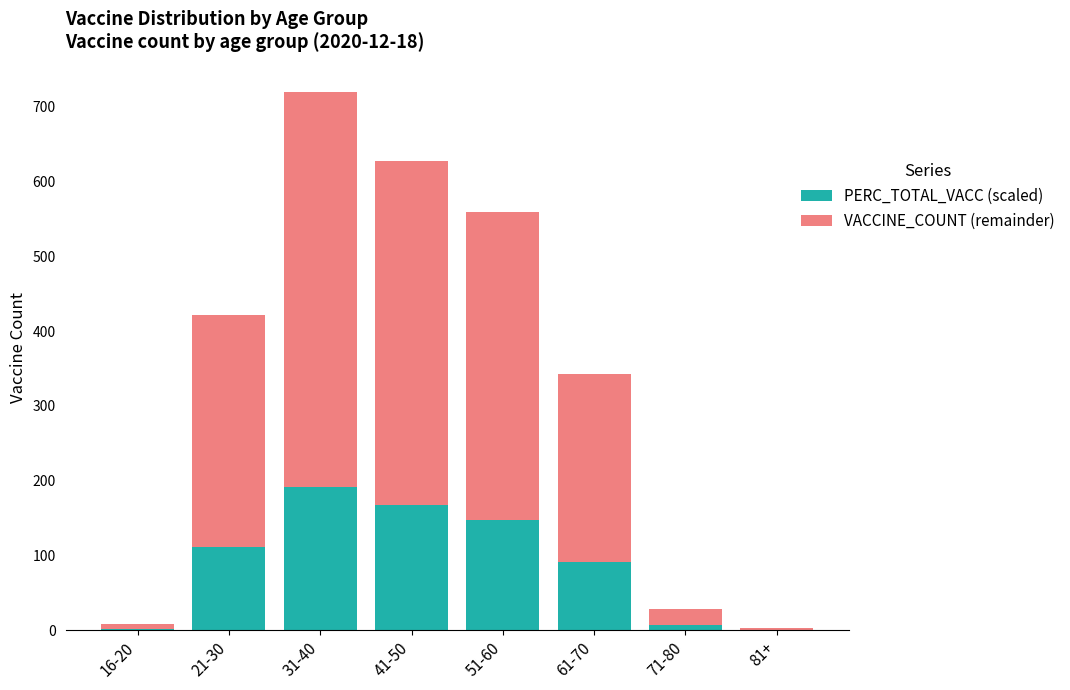

What are all the series names shown in the legend?

PERC_TOTAL_VACC (scaled), VACCINE_COUNT (remainder)